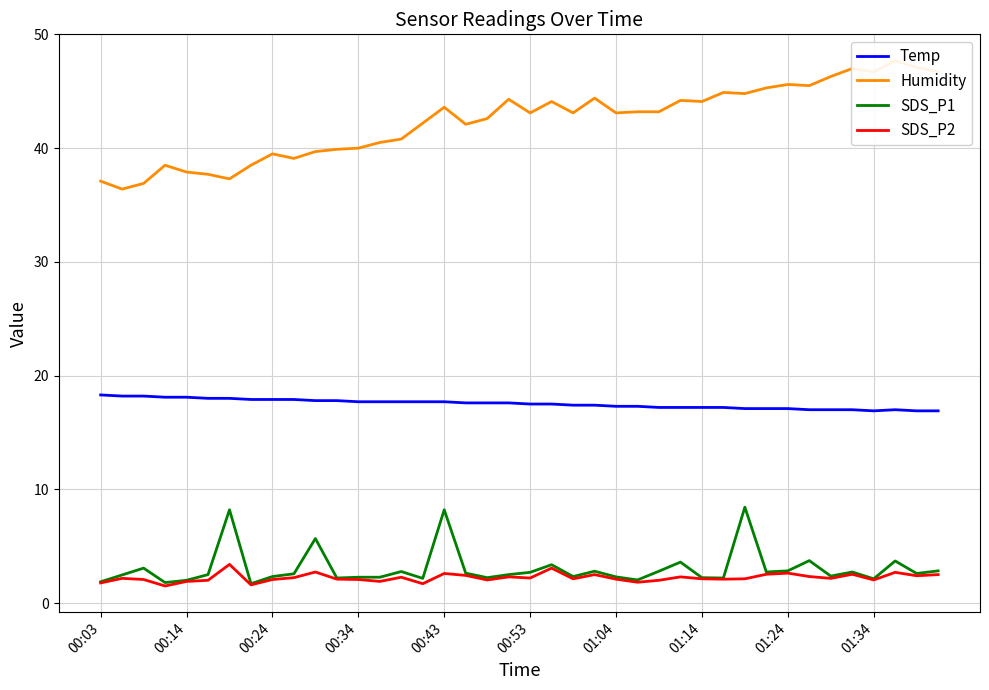

True or false: SDS_P2 and Temp cross at least once.

False